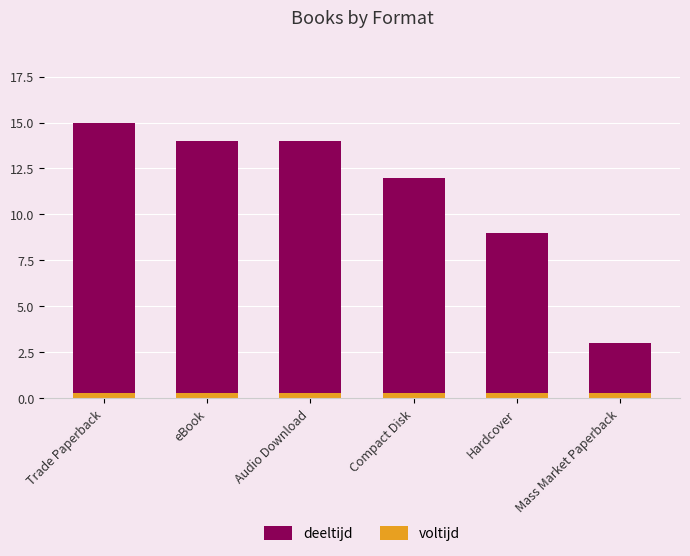

What position from the right is Audio Download?

4